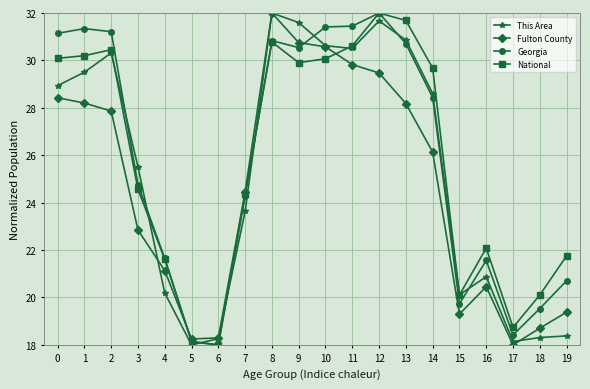

Is it true that Fulton County equals 6.9 at 19?

False